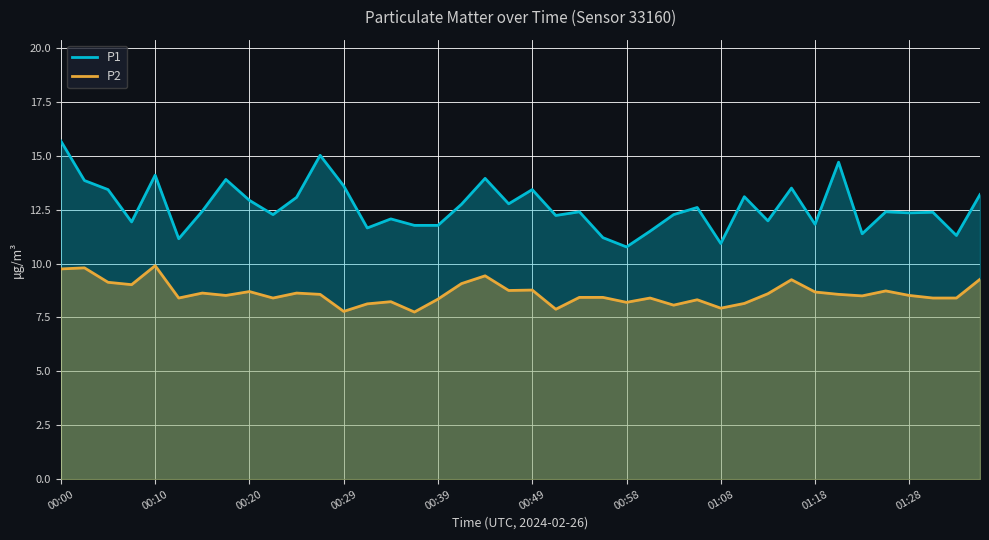

Which label corresponds to the largest value in the chart?

00:00